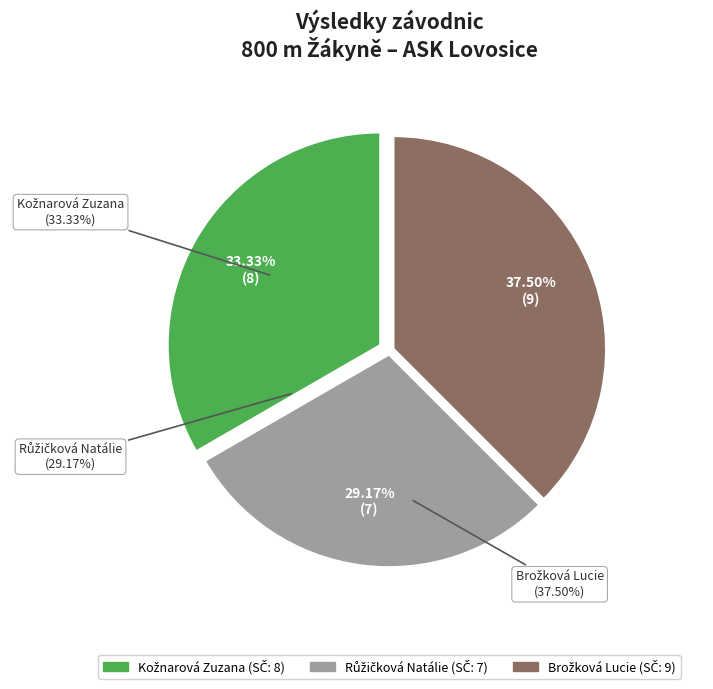

To the nearest percent, what is the difference between the Kožnarová Zuzana and Brožková Lucie slice percentages?

4%